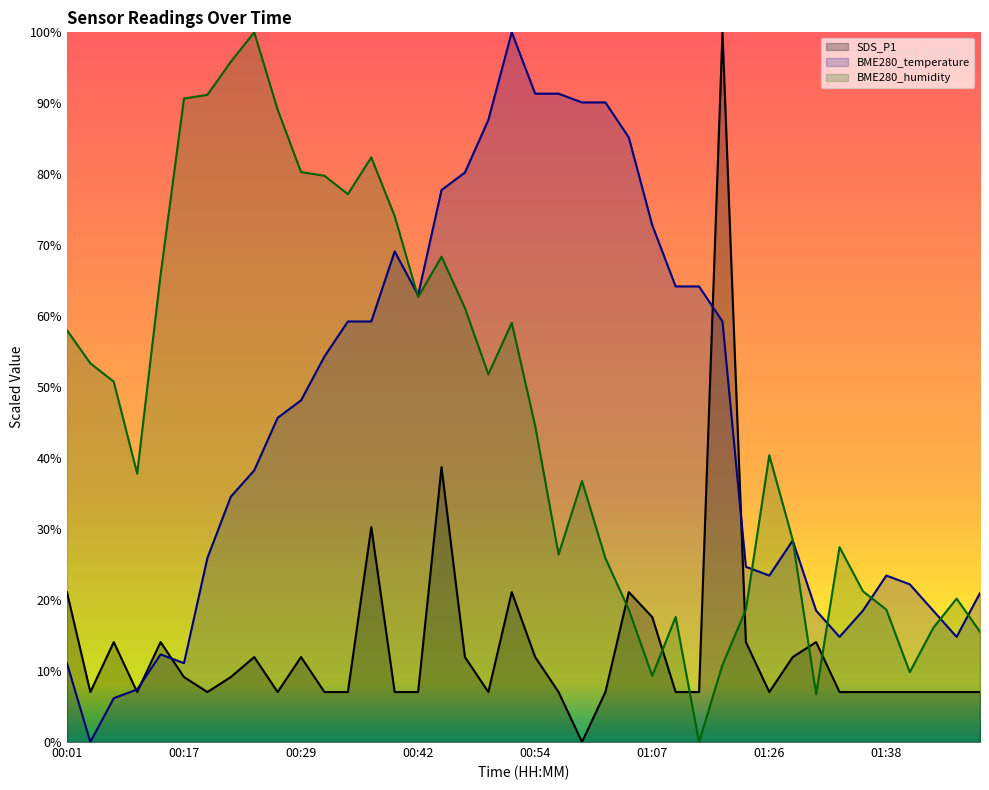

At which label does BME280_temperature reach its minimum?

00:04